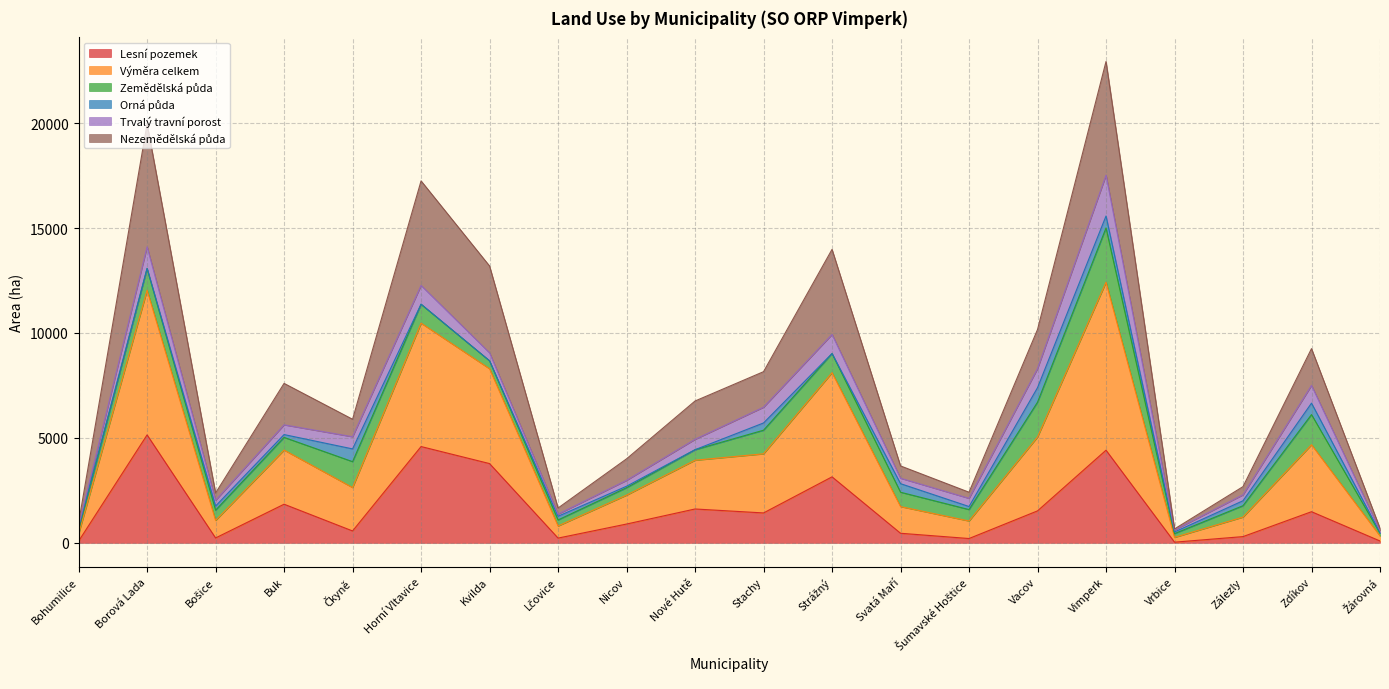

What is the maximum value for Lesní pozemek?

5143.7